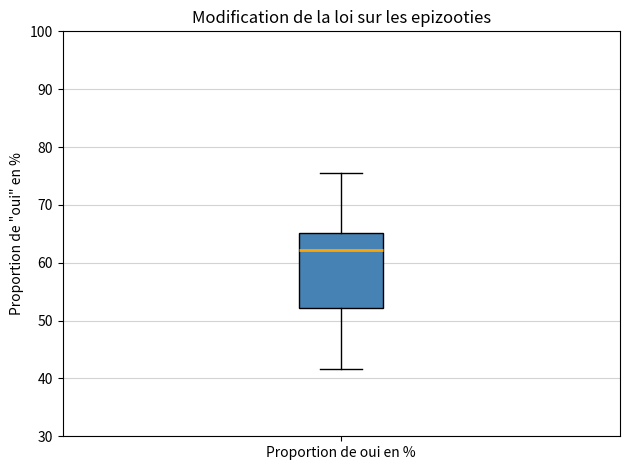

Read this box plot against the y-axis: the position of the median line, the range covered by the box, and the ends of both whiskers. The values are not printed on the chart, so give them approximately, as read against the axis.

median 62, box 52 to 65, whiskers 42 to 76